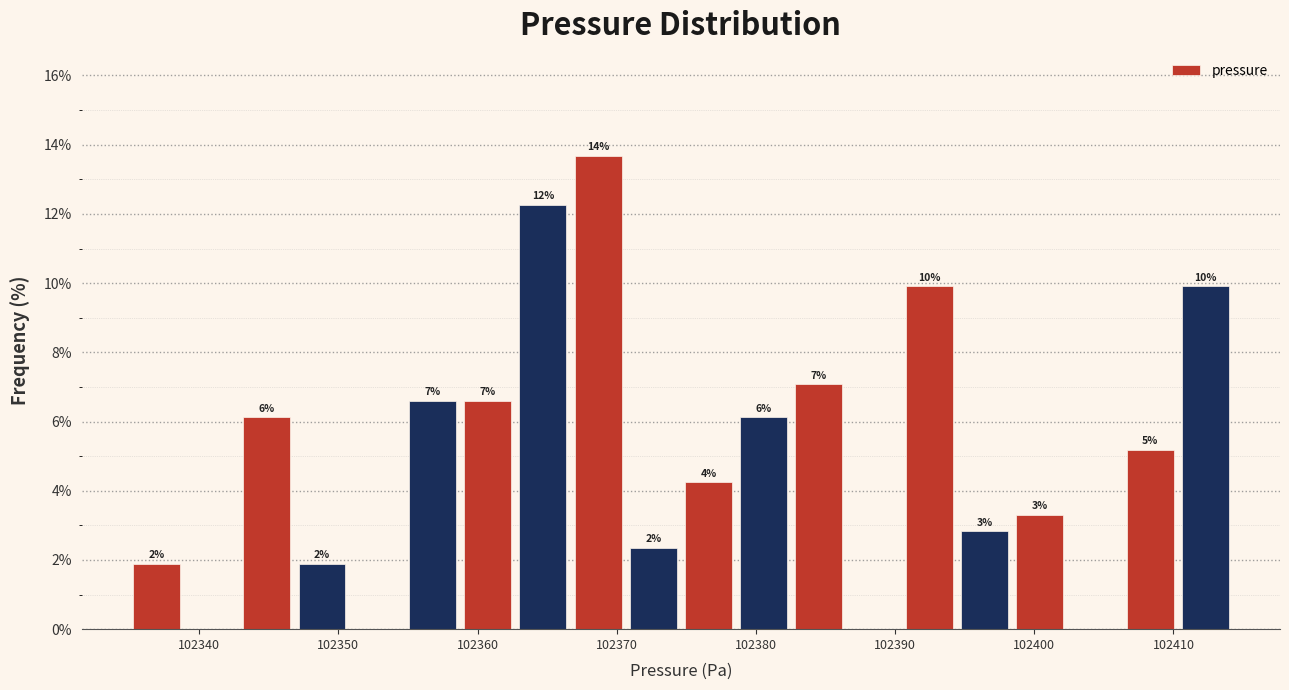

Read against the x-axis, roughly where is the centre of the tallest bar?

102369